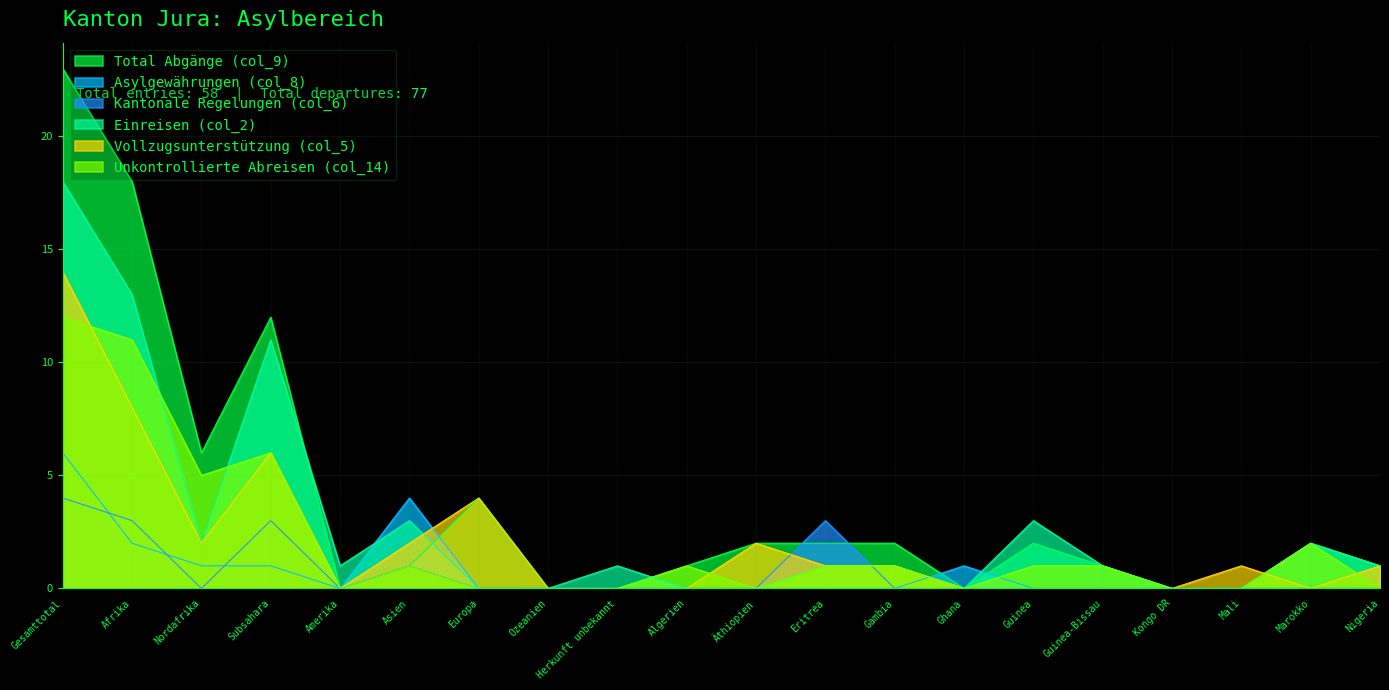

Between which two adjacent categories do Asylgewährungen (col_8) and Vollzugsunterstützung (col_5) first intersect?

Asien and Europa